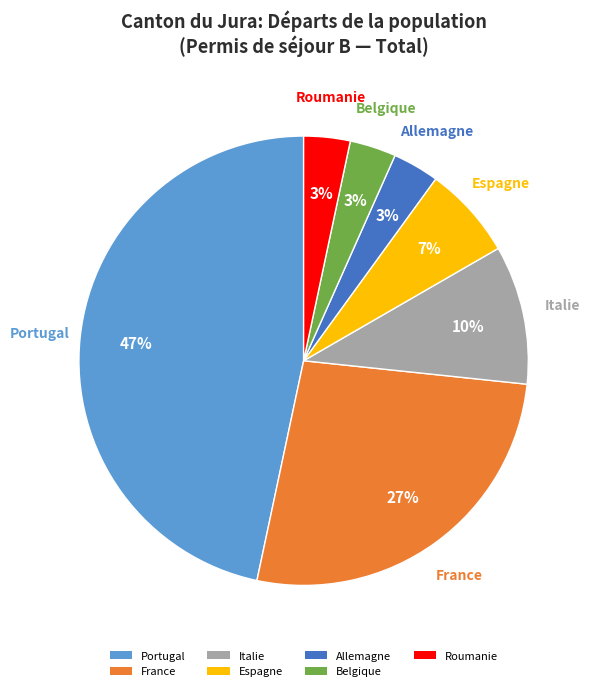

To the nearest percent, what portion does Portugal represent?

47%